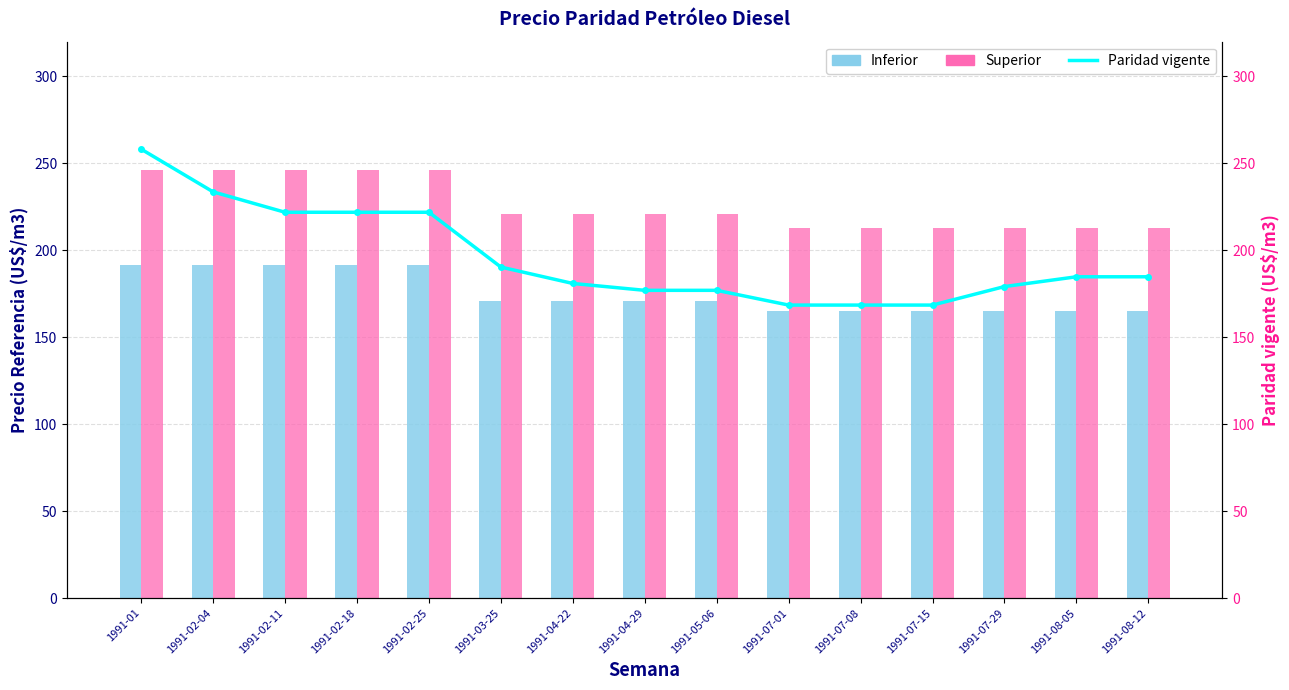

What position from the left is 1991-07-08?

11